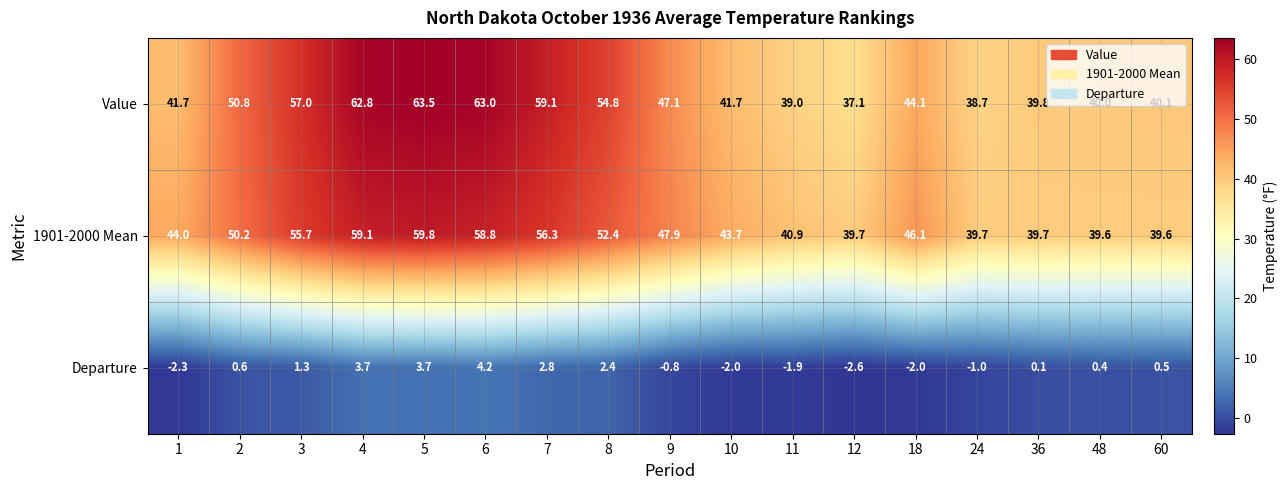

Which series changed the most between 8 and 11?

Value